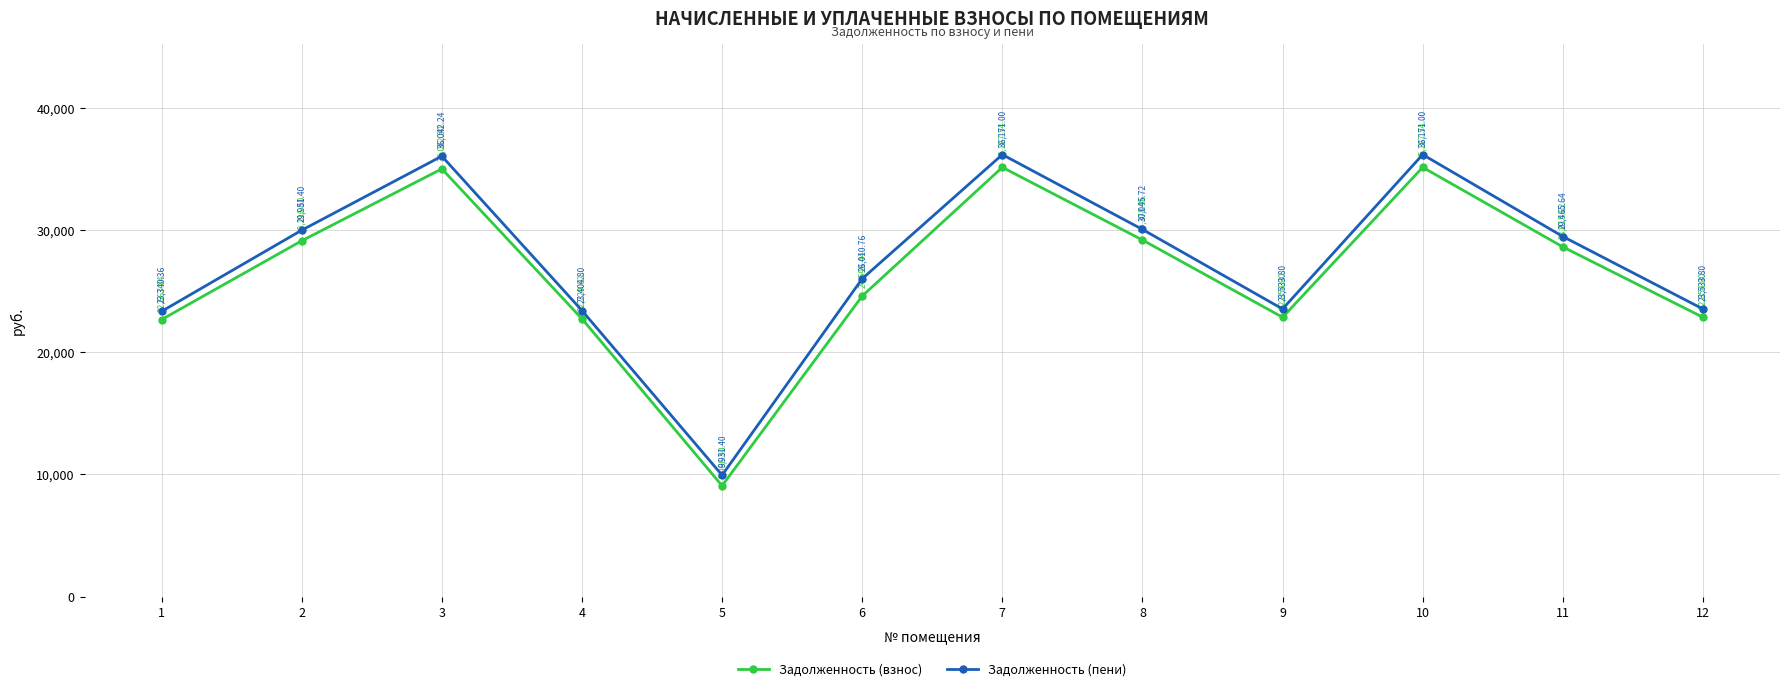

The Задолженность (пени) series shows 23533.8 at 9. True or false?

True